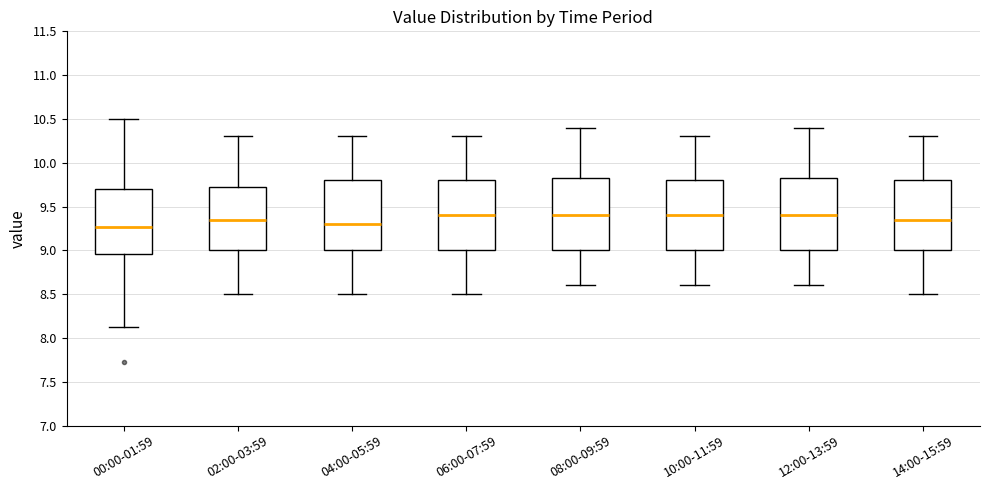

Where does the lower whisker of the box for 06:00-07:59 end on the y-axis? The values are not printed on the chart, so give them approximately, as read against the axis.

8.50